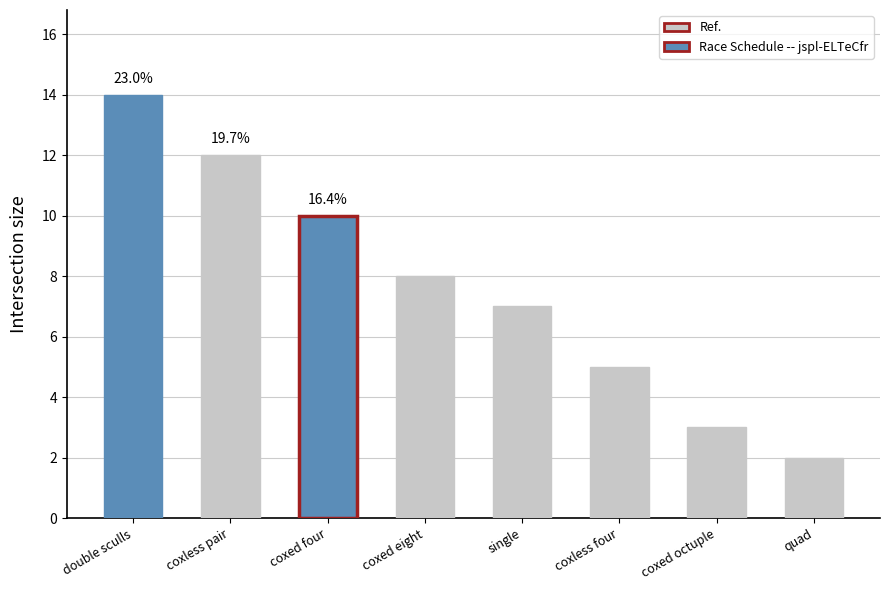

Reading left to right, transcribe all the data shown in this chart.

14	12	10	8	7	5	3	2